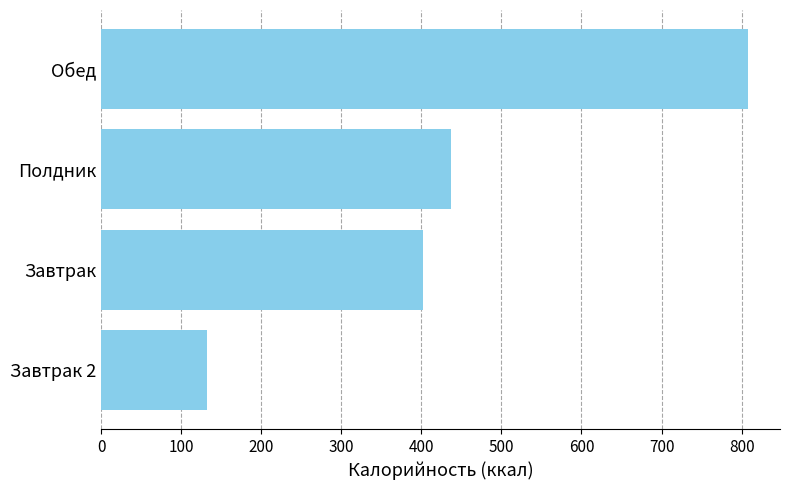

What is the ratio of the value at Полдник to the value at Обед?

0.5